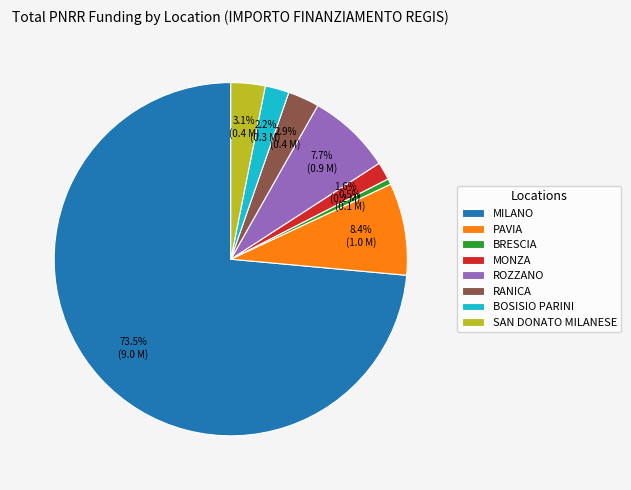

What percentage is the SAN DONATO MILANESE slice, to the nearest percent?

3%